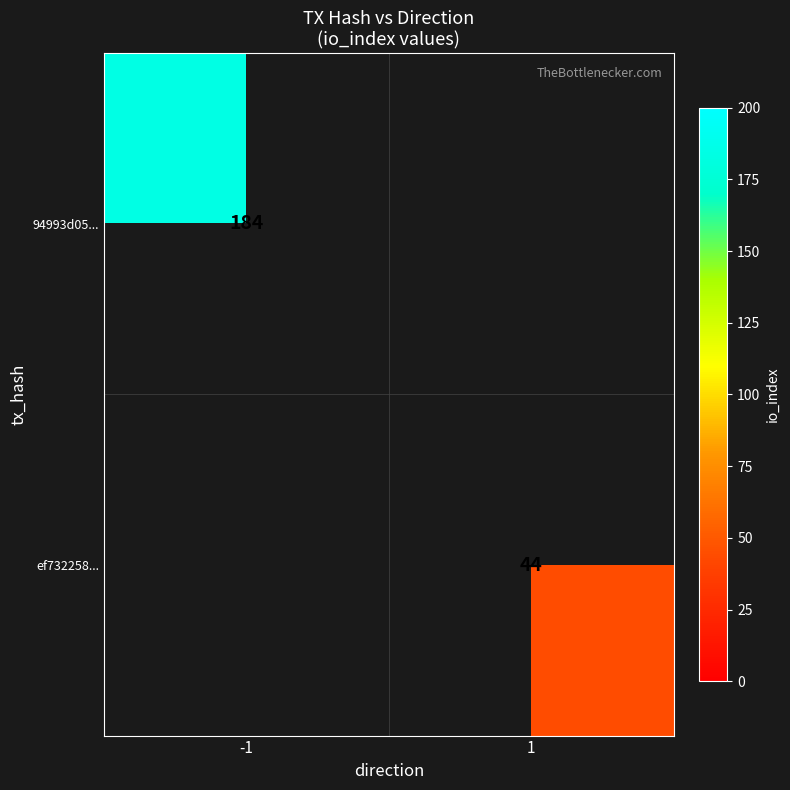

The ef732258... series shows 62 at 1. True or false?

False